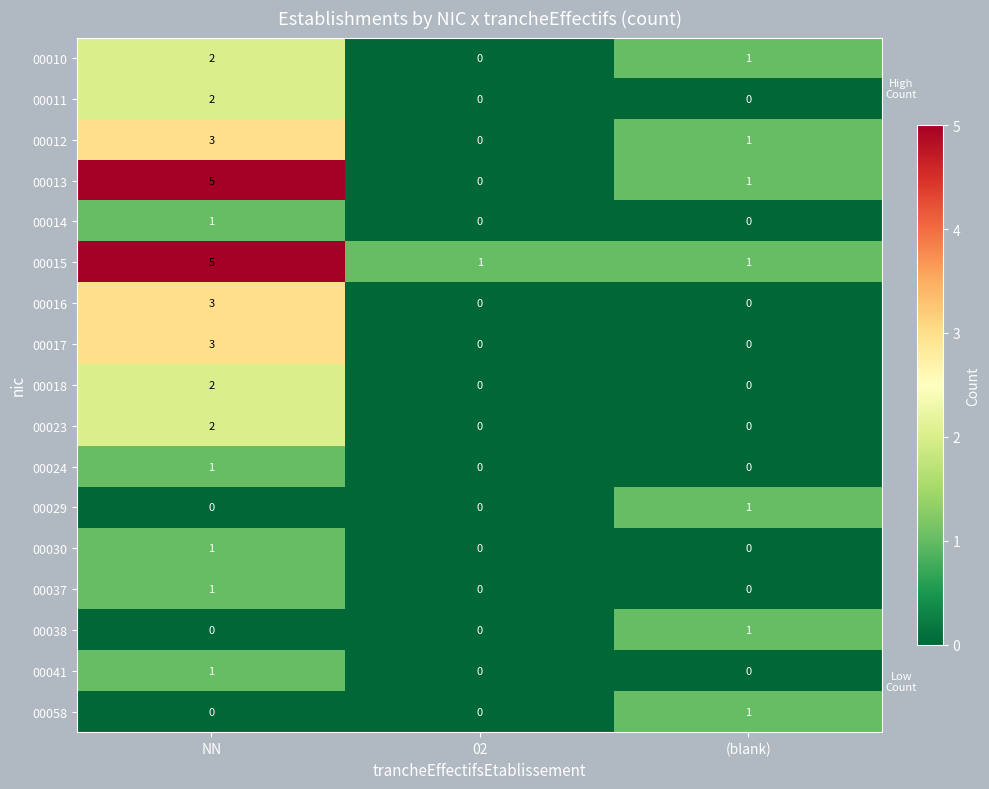

What is the maximum value shown in the chart?

5